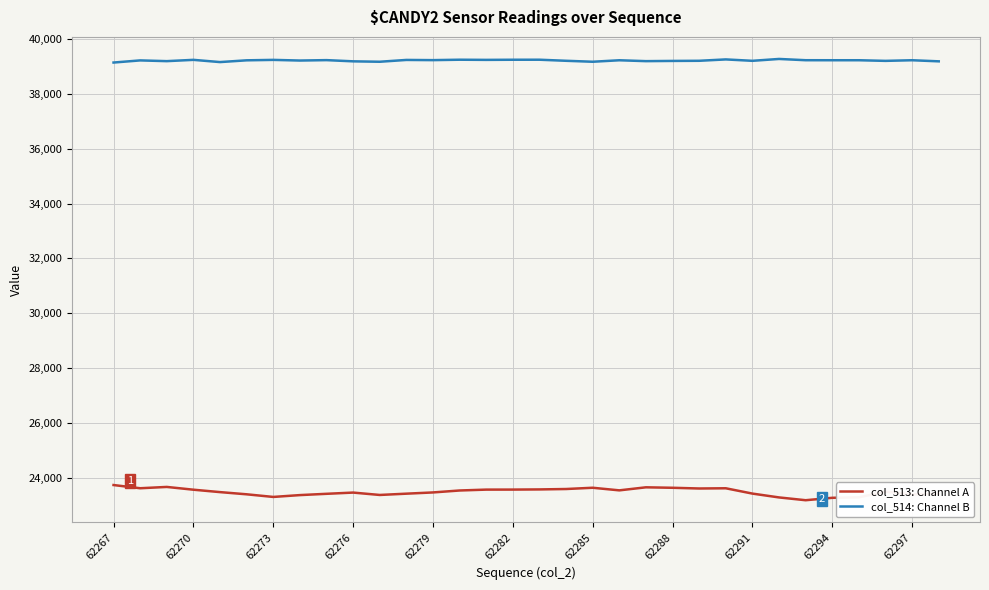

True or false: col_514: Channel B and col_513: Channel A intersect in this chart.

False